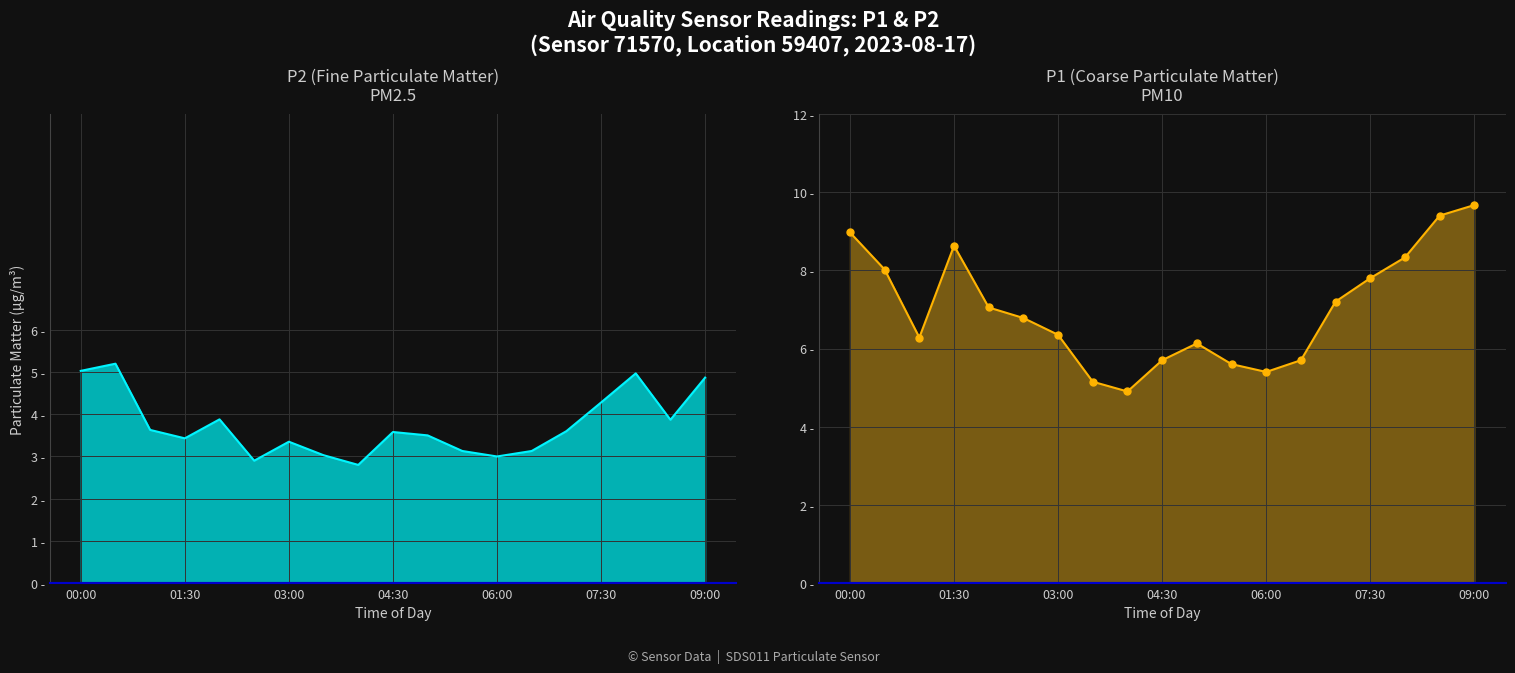

Where is the first local minimum for P2?

01:30